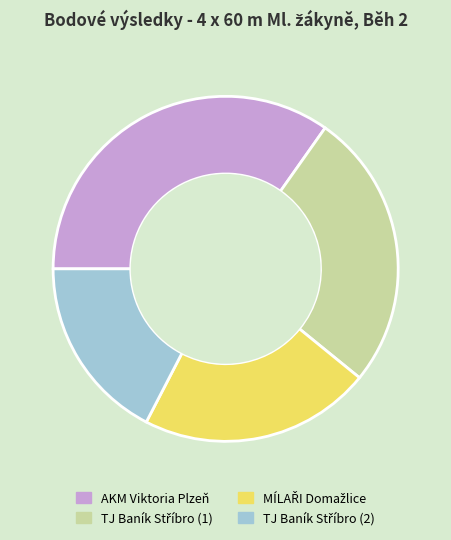

Is there any slice that represents more than half of the pie?

No